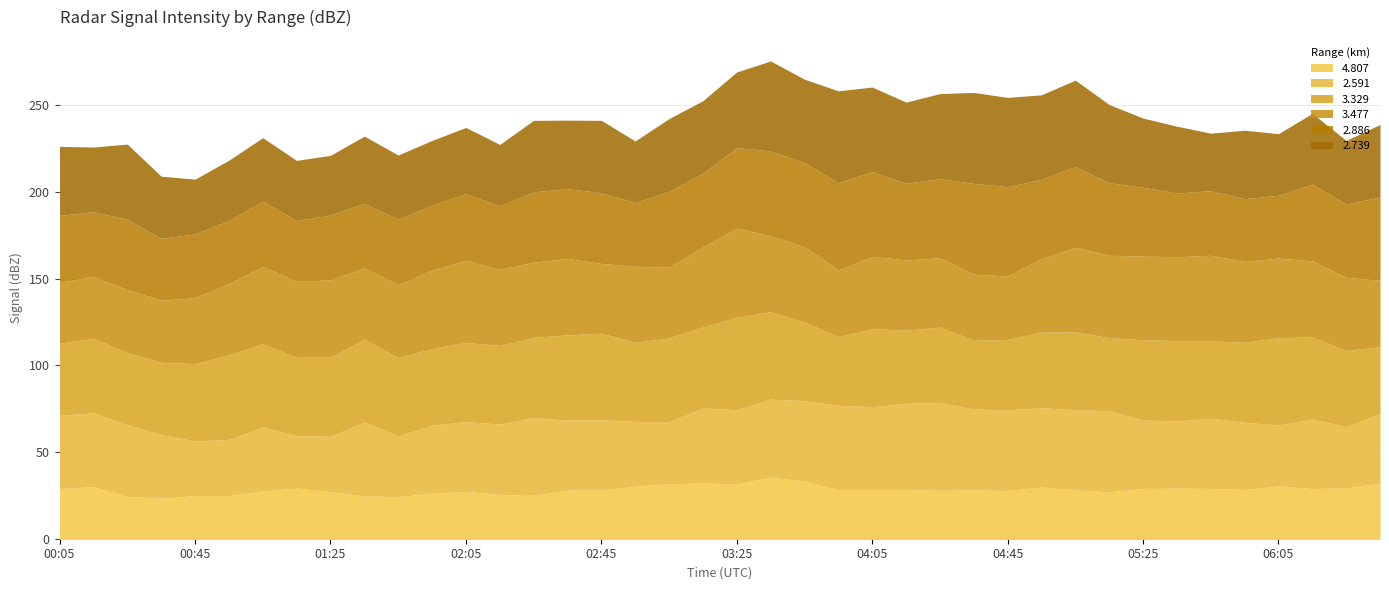

What is the highest value of the 2.739 series?

52.9